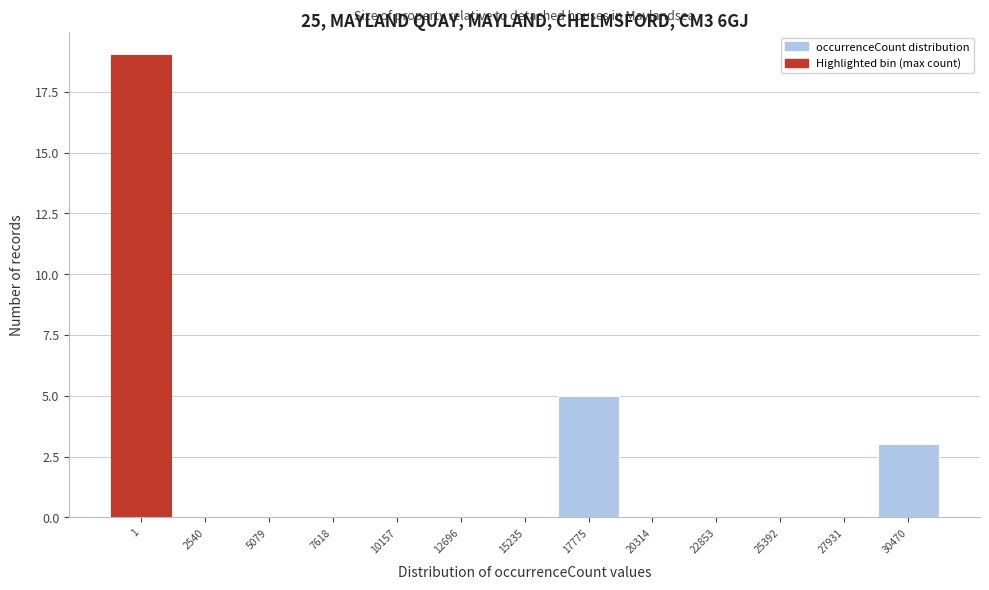

Reading left to right, what are all the values shown in this chart?

1=19	2540=0	5079=0	7618=0	10157=0	12696=0	15235=0	17775=5	20314=0	22853=0	25392=0	27931=0	30470=3